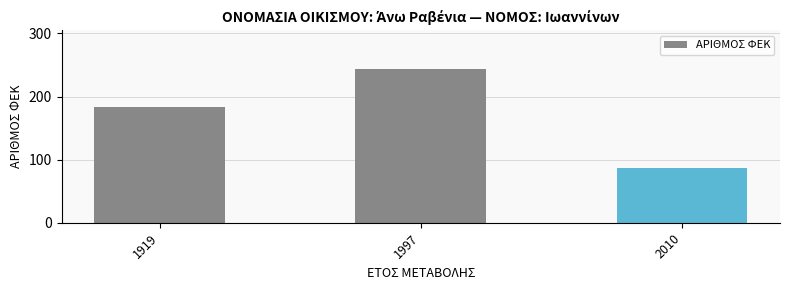

What is the change in value from 1919 to 1997?

+60